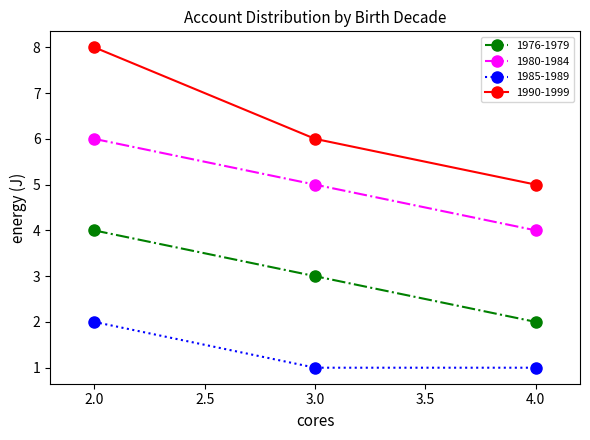

How many data points does each series have?

3